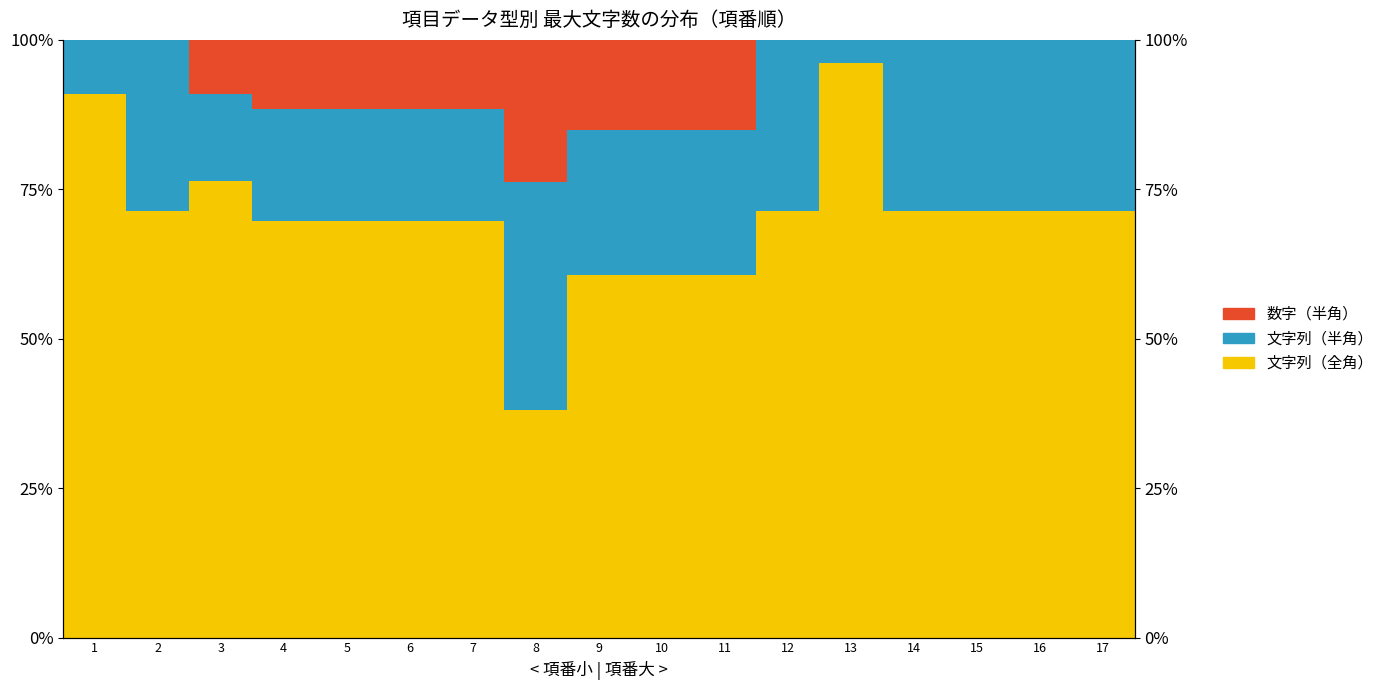

What is the spread (max minus min) of values at 13?

96.2